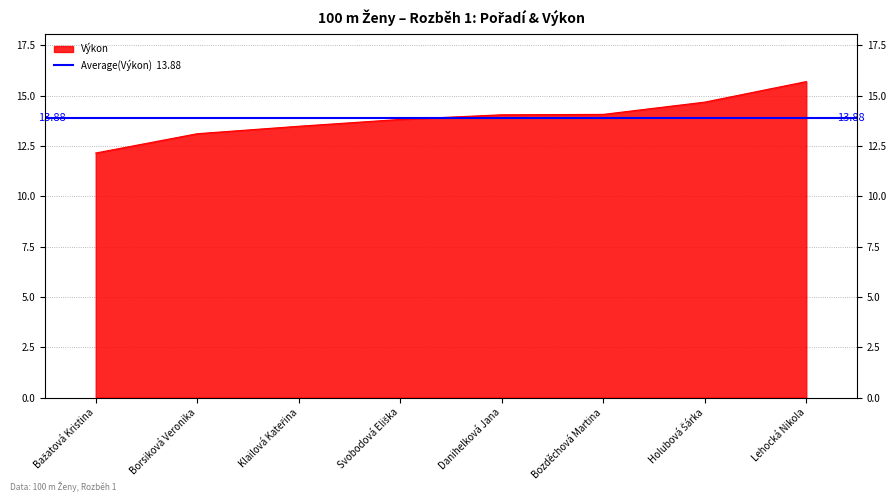

Is it true that the value at Borsiková Veronika is 13.1?

True